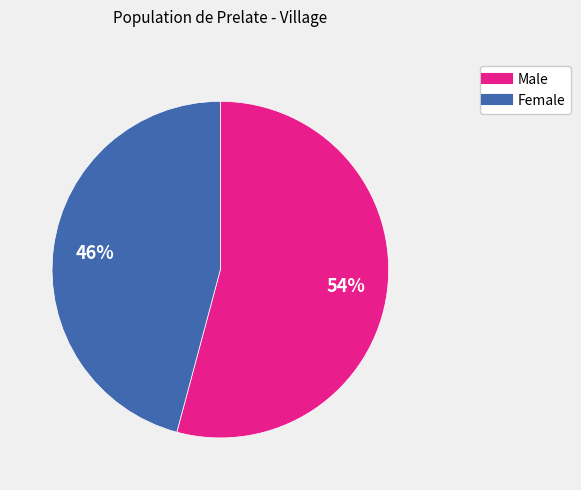

To the nearest percent, what percentage of the pie is Female?

46%